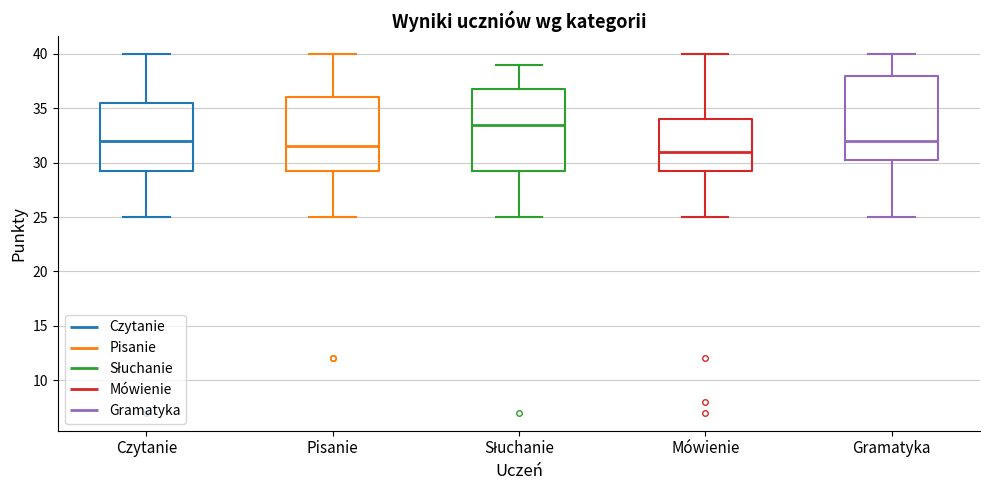

Which box has the lowest median line?

Mówienie